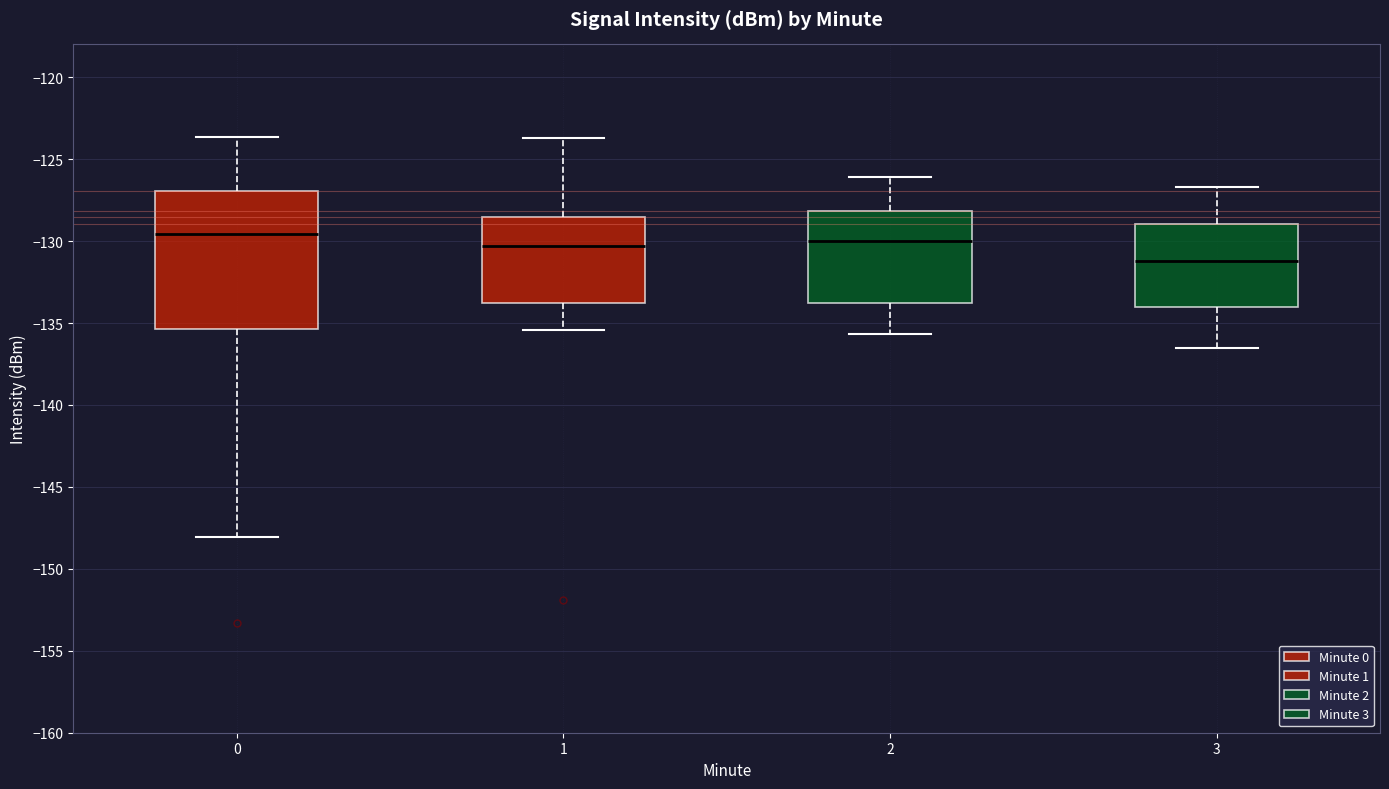

Where does the lower whisker of the box at x = 1 end on the y-axis? The values are not printed on the chart, so give them approximately, as read against the axis.

-135.5